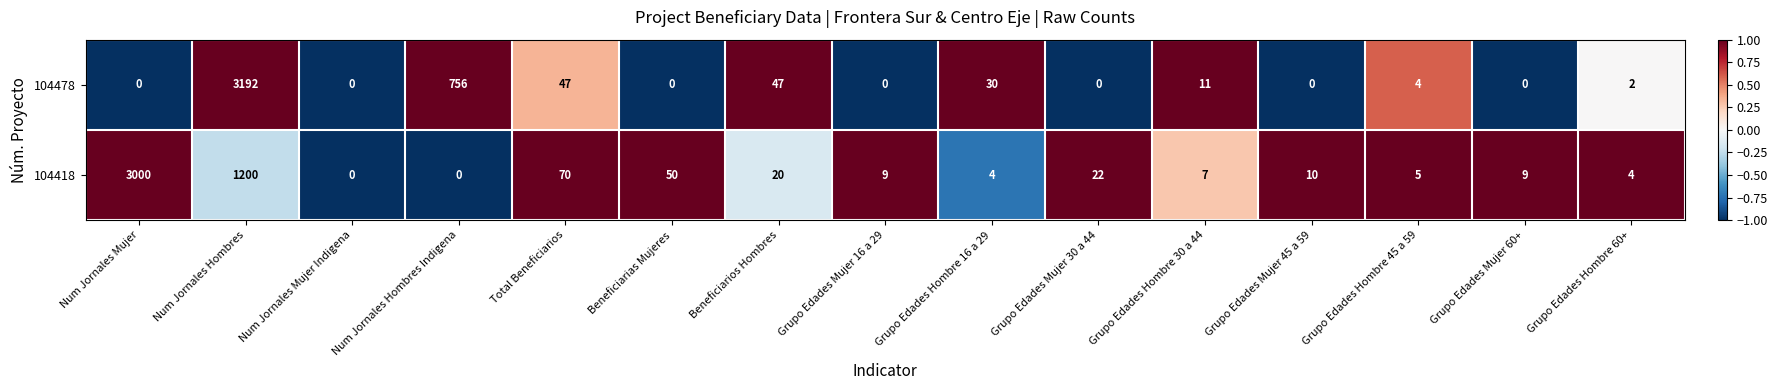

Count the number of data series in this chart.

2